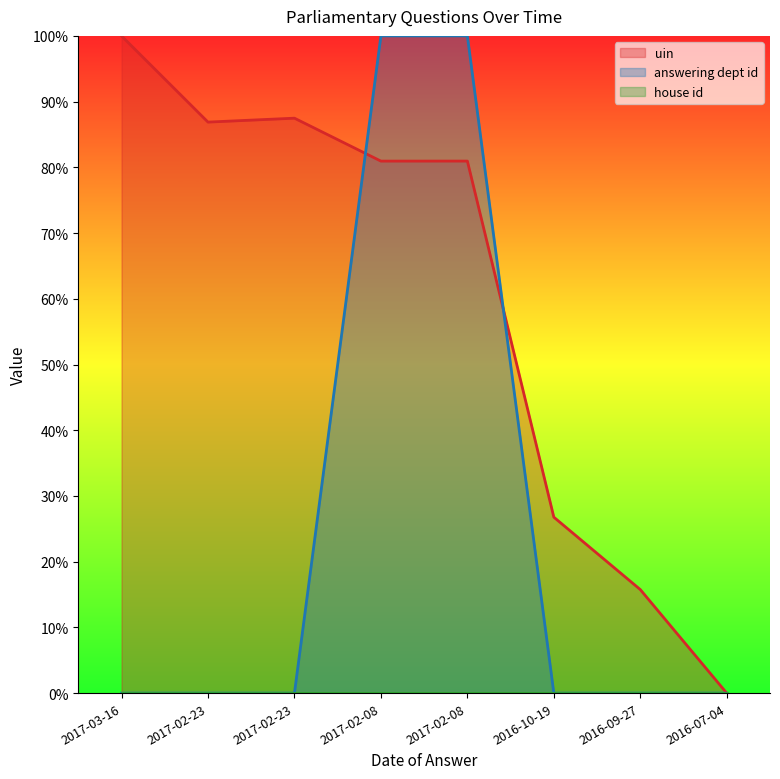

Is it true that answering dept id equals -67.9 at 2017-02-23?

False